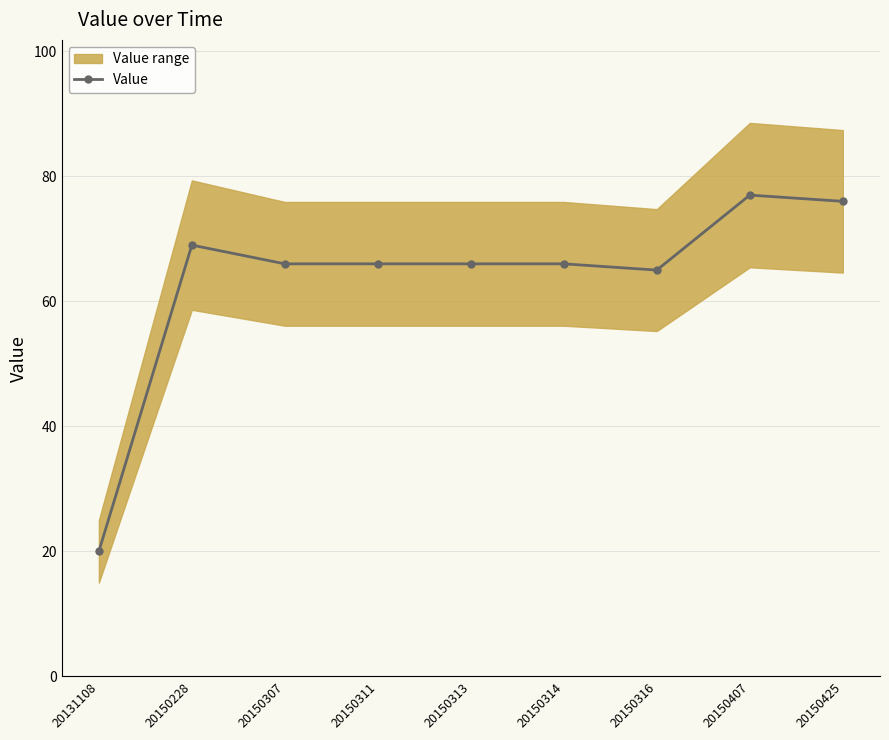

What is the average value?

63